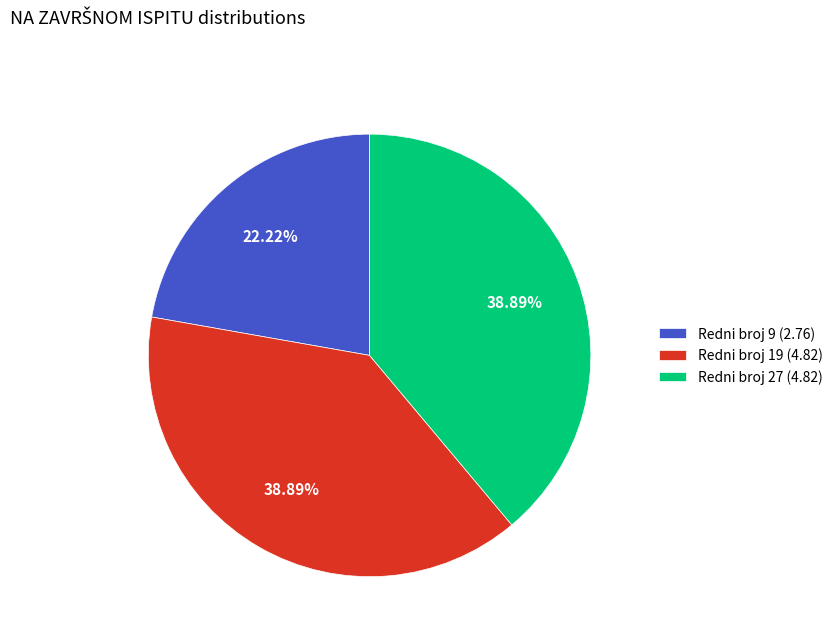

Do Redni broj 9 (2.76) and Redni broj 27 (4.82) together represent more than half of the pie?

Yes